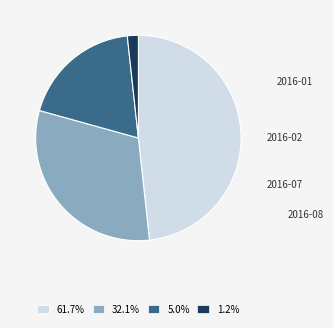

The 2016-07 slice represents 19% of the pie. True or false?

True